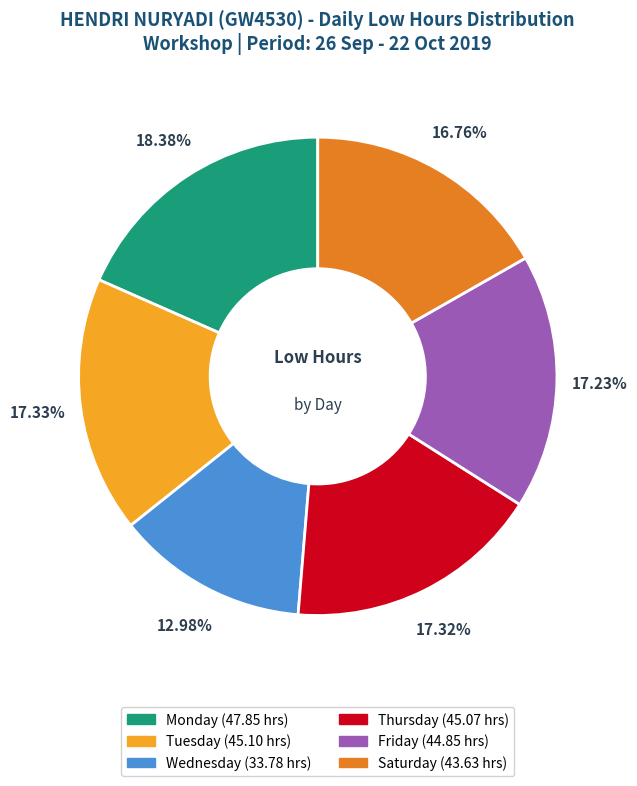

Is there a majority slice in this chart?

No